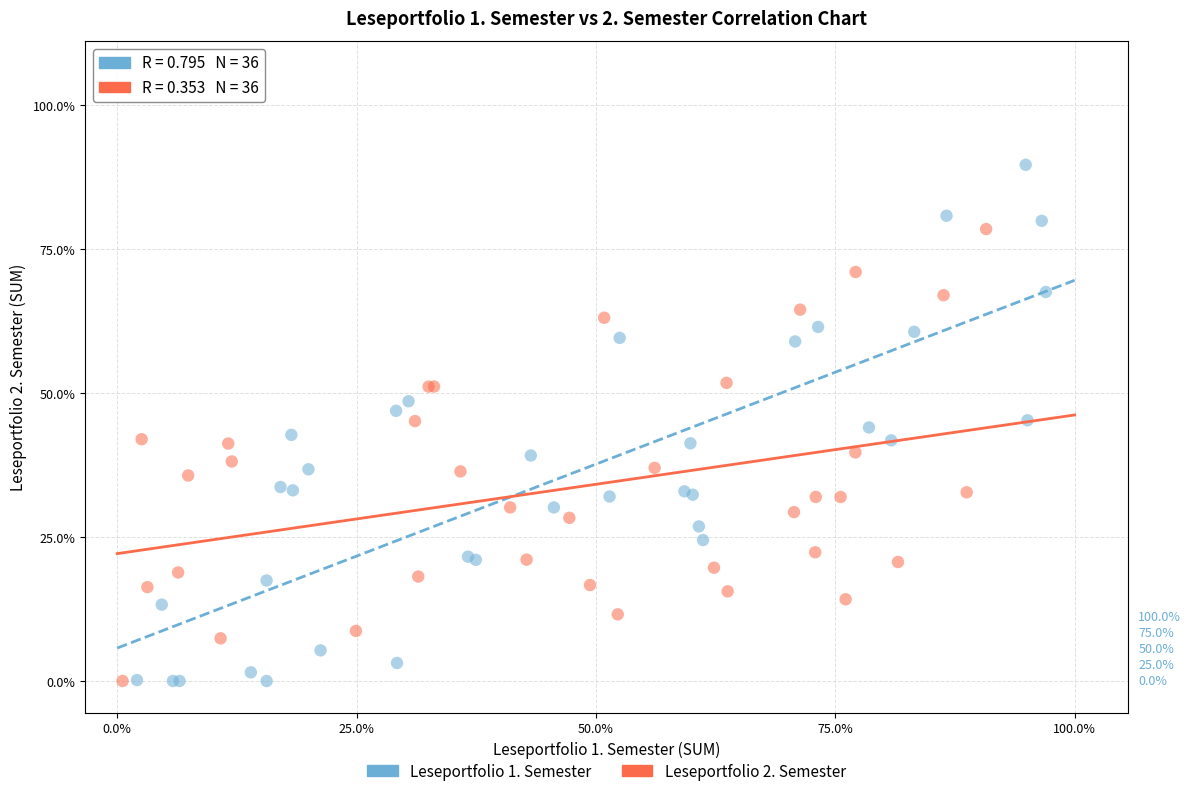

Which series has the largest Y range (max minus min)?

Leseportfolio 1. Semester